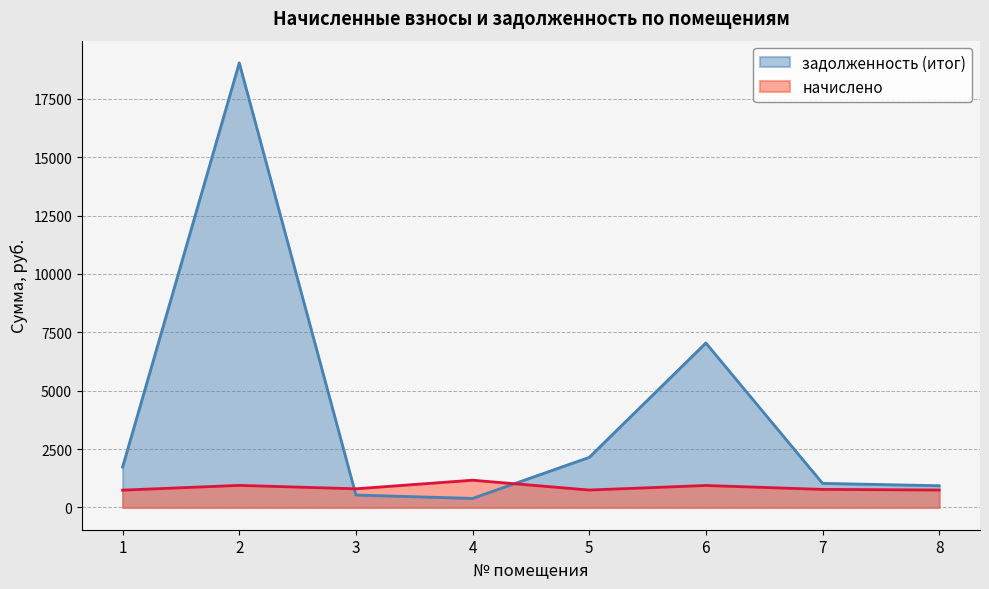

What is the total value across all series at 7?

1809.2